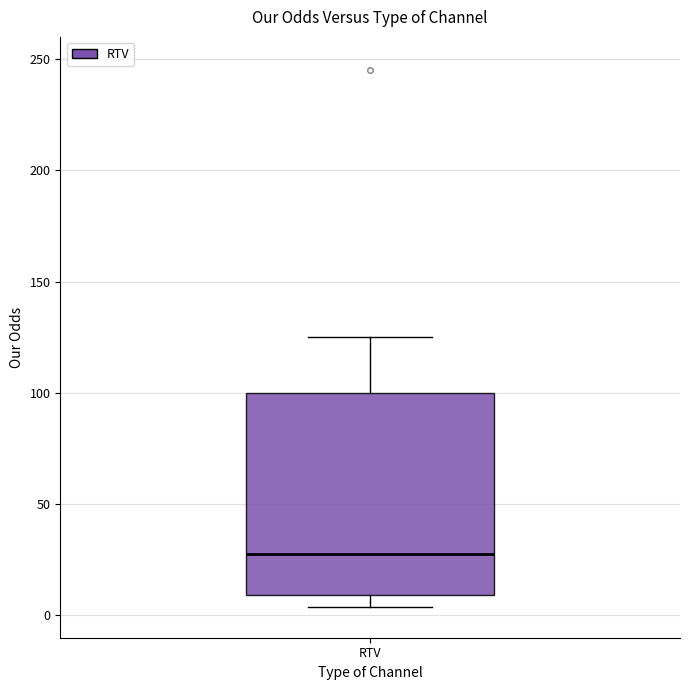

Read this box plot against the y-axis: the position of the median line, the range covered by the box, and the ends of both whiskers. The values are not printed on the chart, so give them approximately, as read against the axis.

median 30, box 10 to 100, whiskers 5 to 125